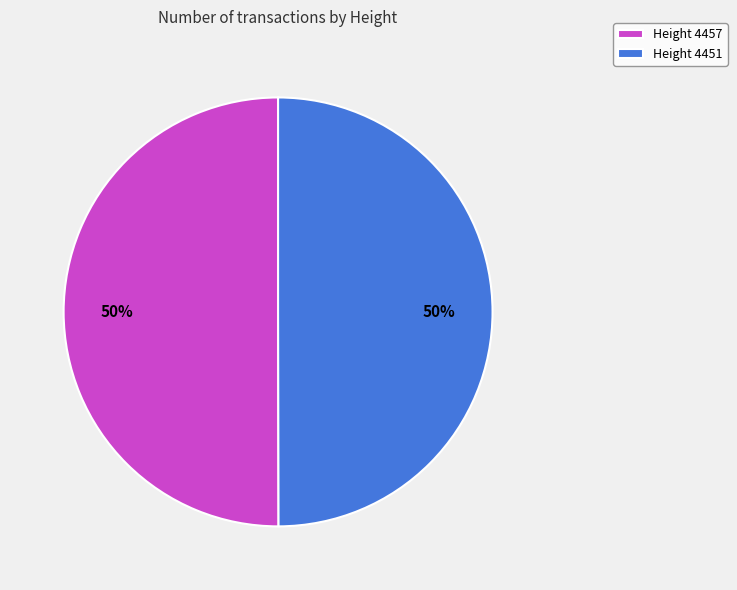

Approximately how many times larger is the value at Height 4451 compared to Height 4457?

1.0